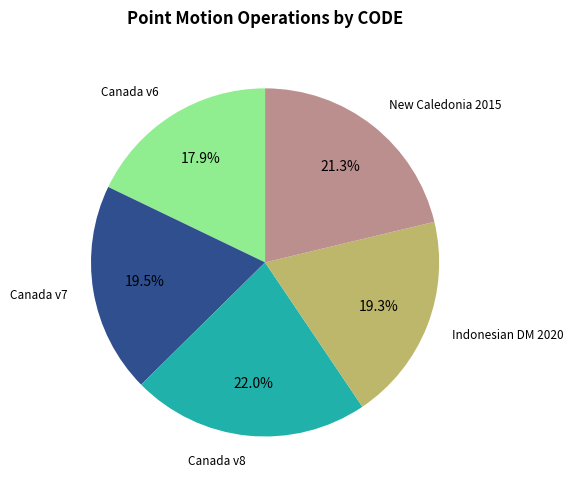

What is the total percentage of Canada v6 and Canada v7?

37.4%